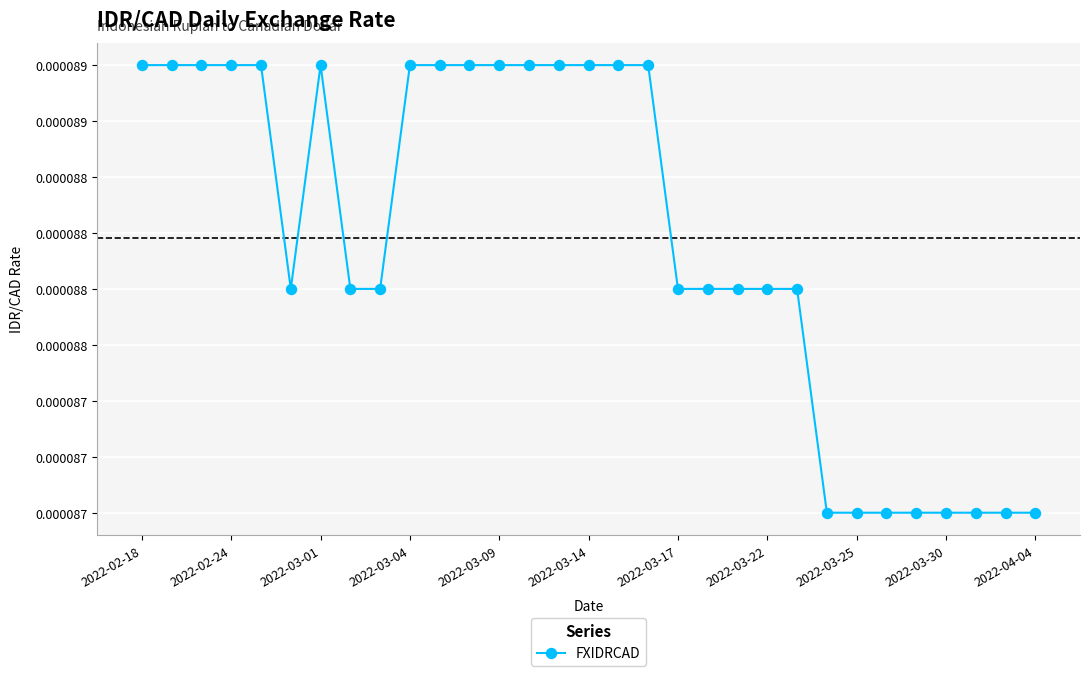

Does the chart have visible grid lines?

Yes